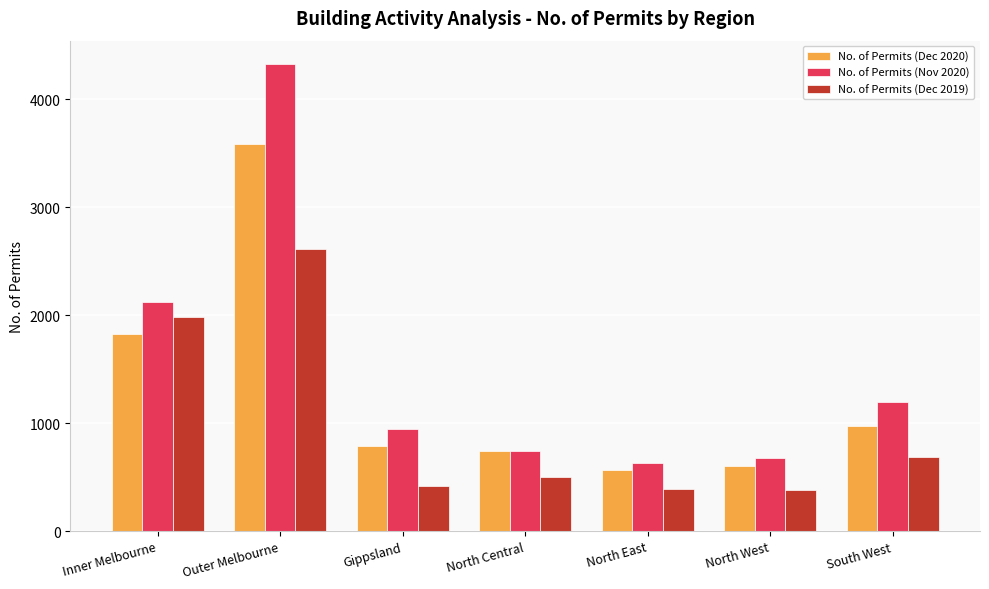

Which series has the largest total across all categories?

No. of Permits (Nov 2020)